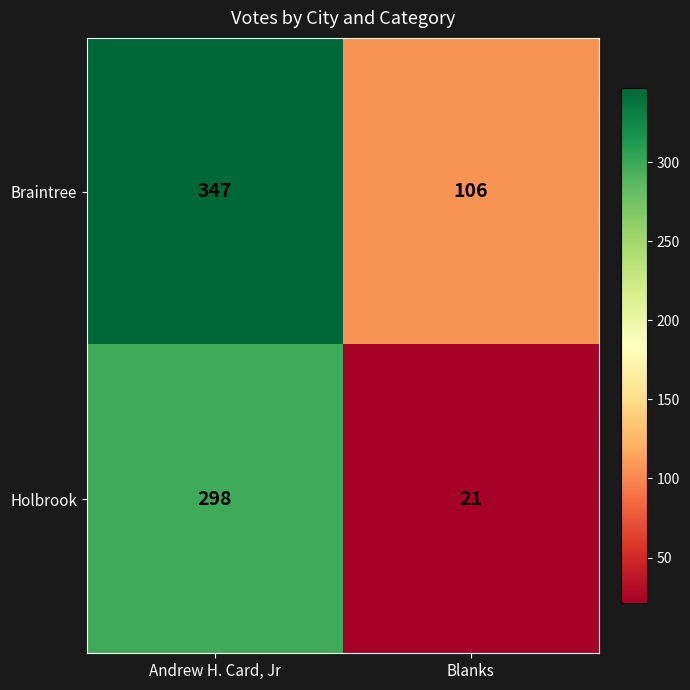

True or false: Holbrook has a value of 33 at Blanks.

False